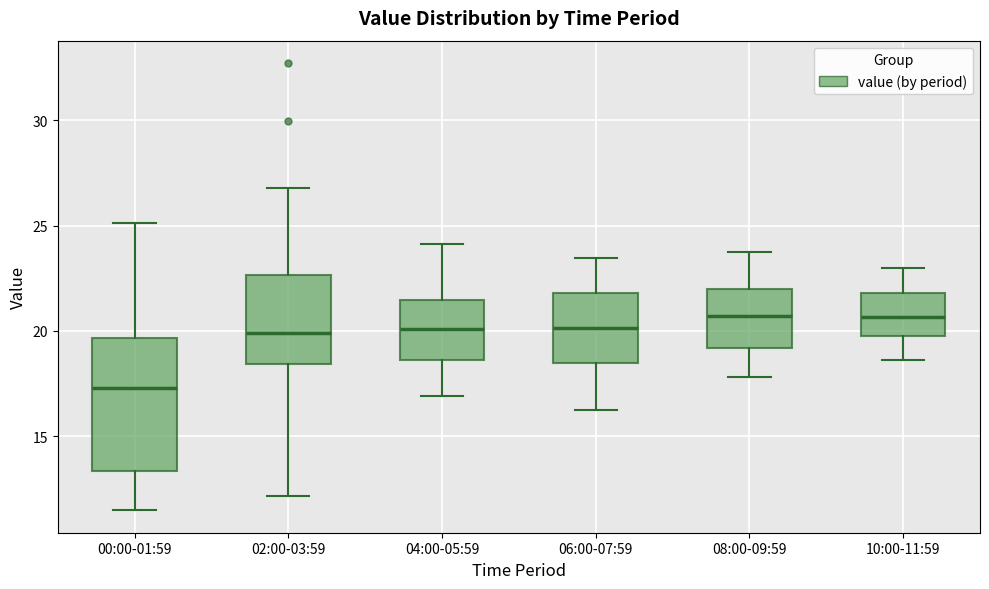

Where does the lower whisker of the box for 04:00-05:59 end on the y-axis? The values are not printed on the chart, so give them approximately, as read against the axis.

17.0